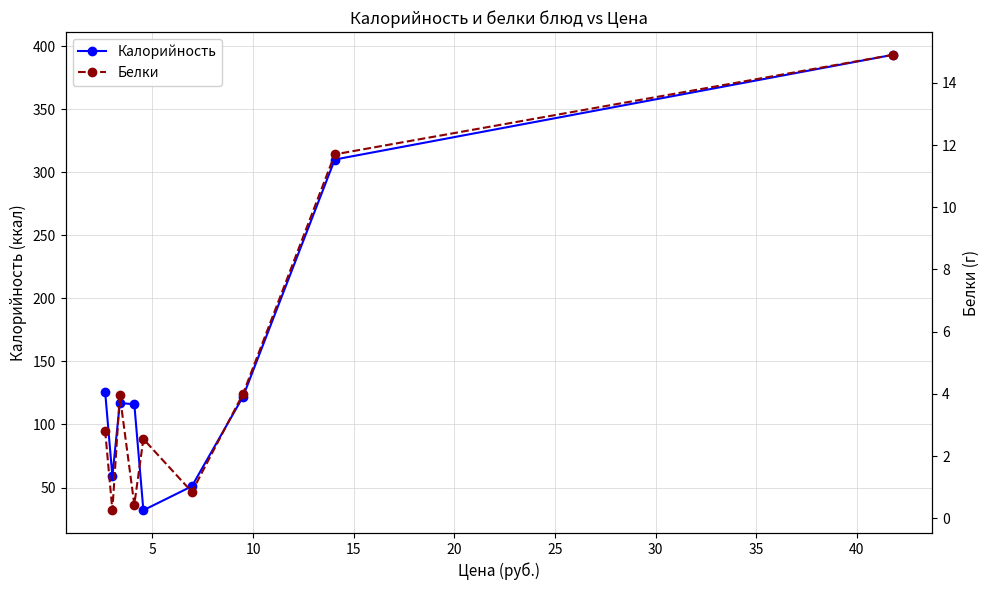

How many distinct data groups are displayed?

2